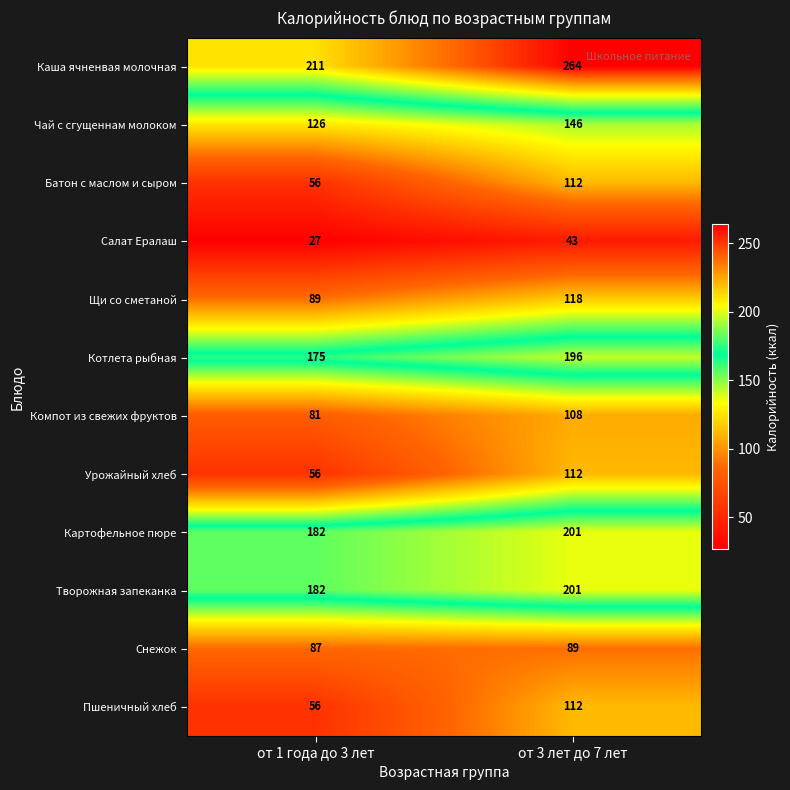

What is the minimum value shown in the chart?

27